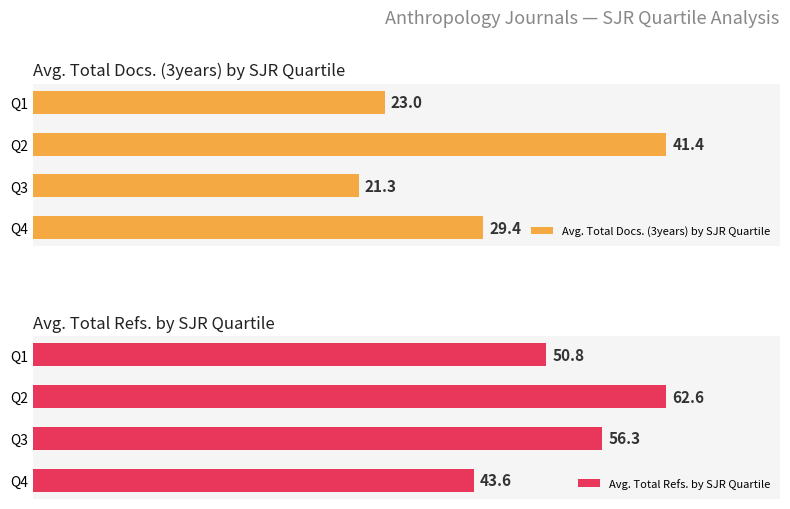

Which series has the largest range (max minus min)?

Avg. Total Docs. (3years) by SJR Quartile